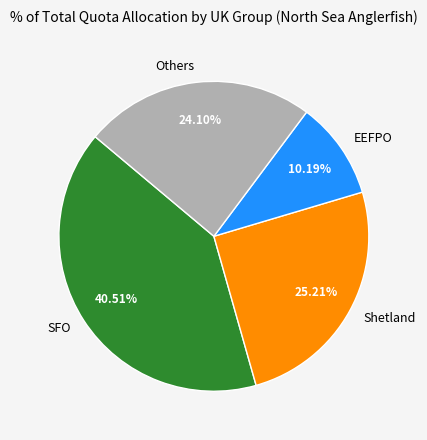

Which slice is the smallest?

EEFPO